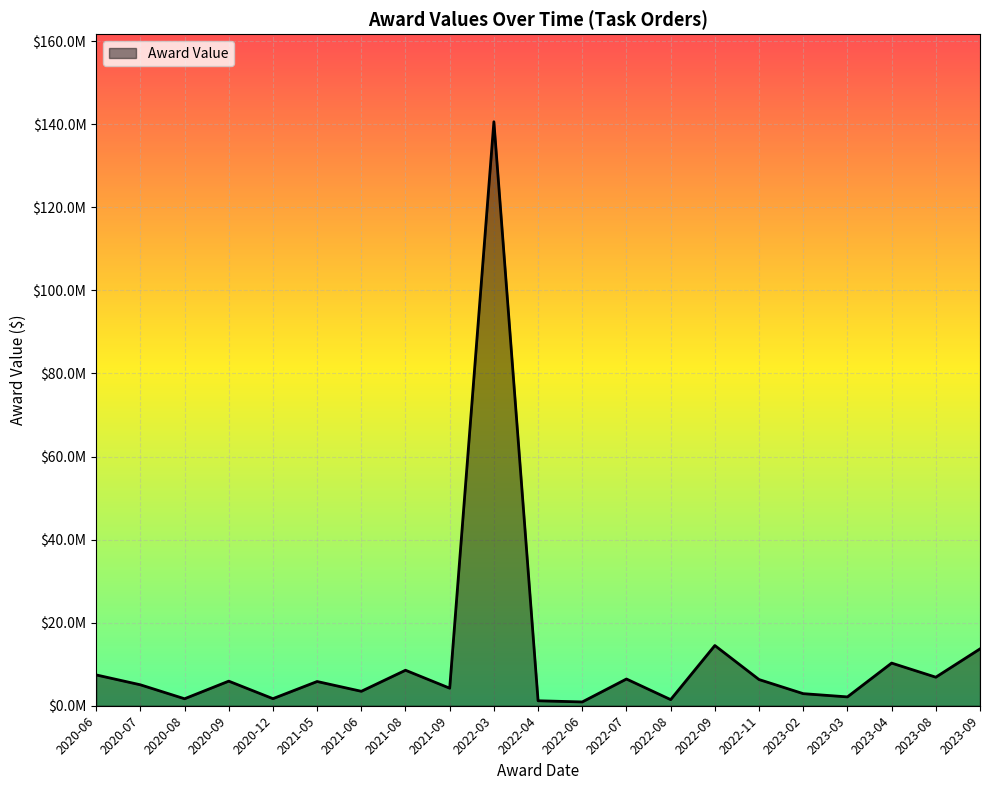

Does the chart display data point markers on the line(s)?

No